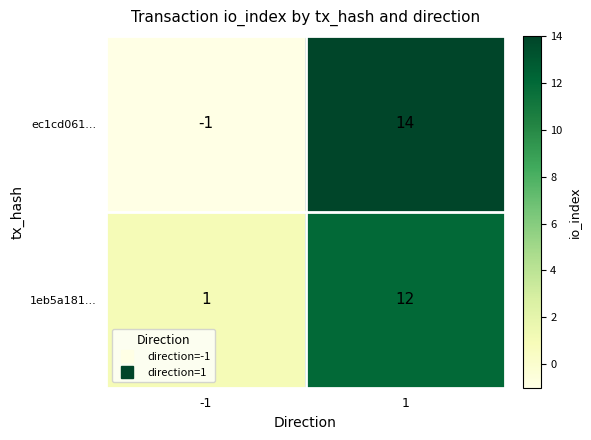

What is the difference between the 1eb5a181... values at -1 and 1?

11